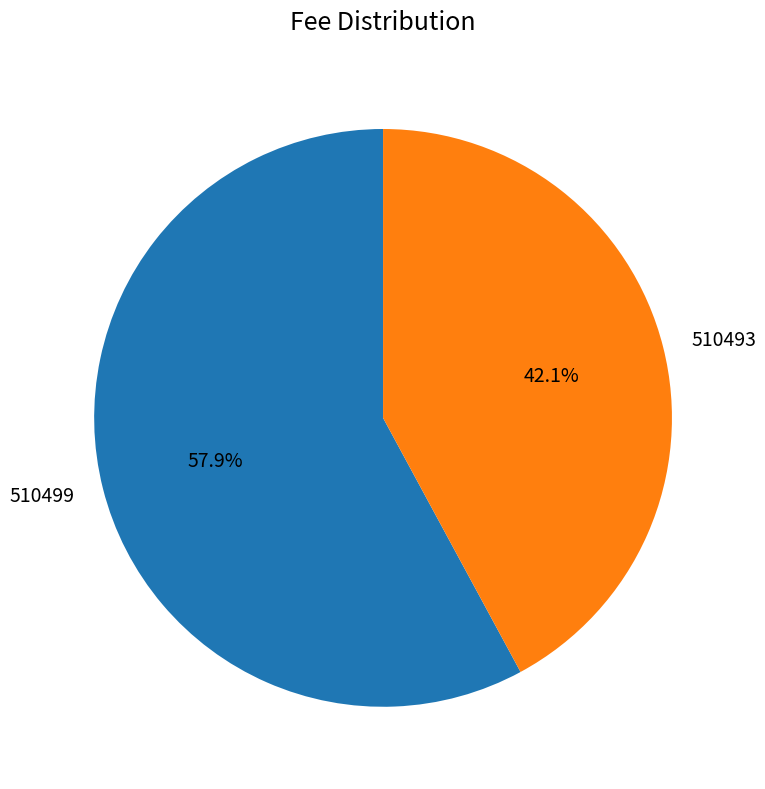

Which slice represents more than half of the pie?

510499